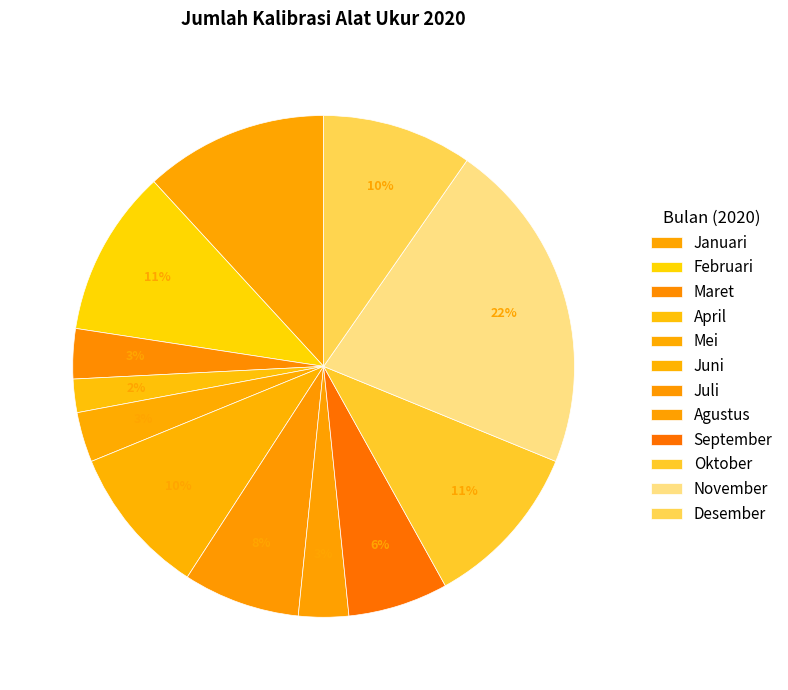

To the nearest percent, what portion does Februari represent?

11%